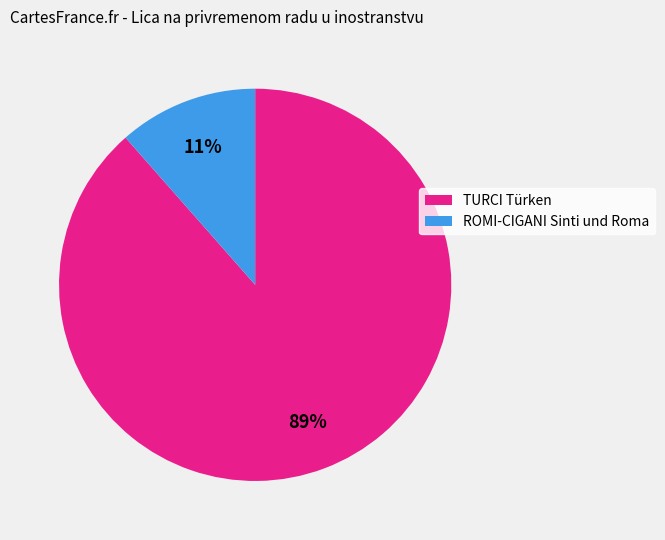

To the nearest percent, what percentage of the pie is ROMI-CIGANI Sinti und Roma?

11%